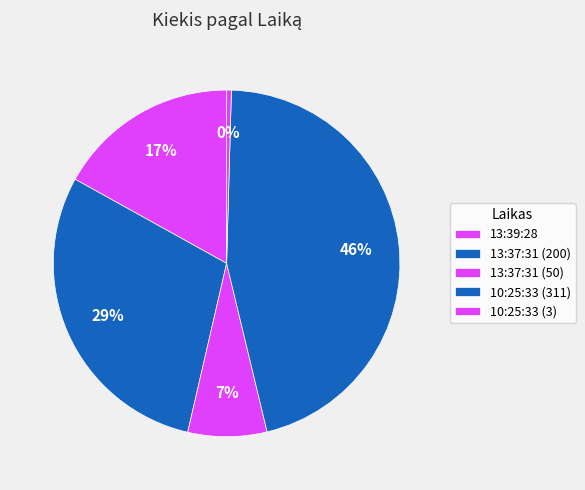

How many segments does this pie chart have?

5